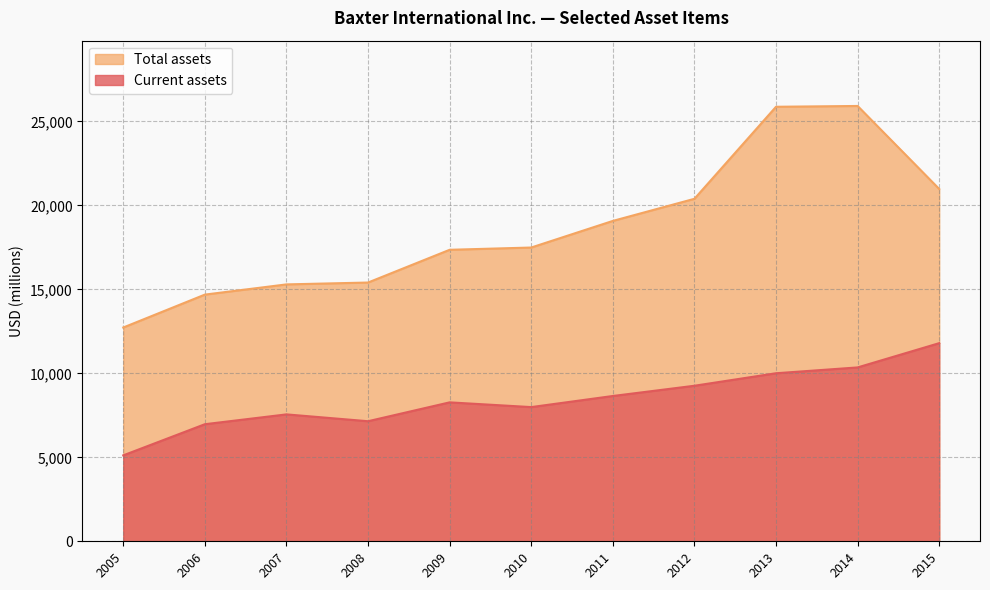

Is it true that Total assets equals 11090 at 2013?

False